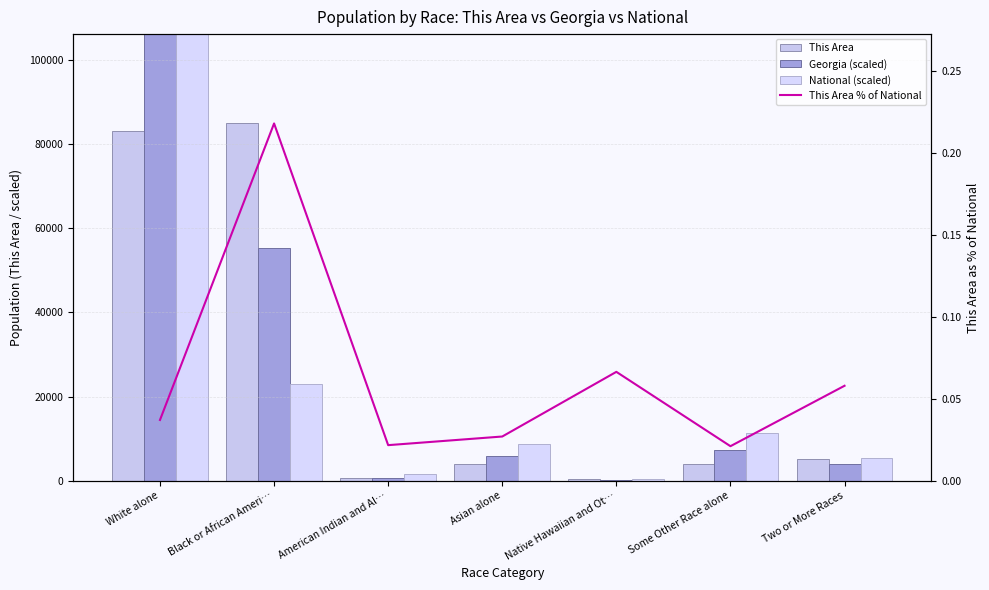

Read the This Area value at American Indian and Al….

638.0